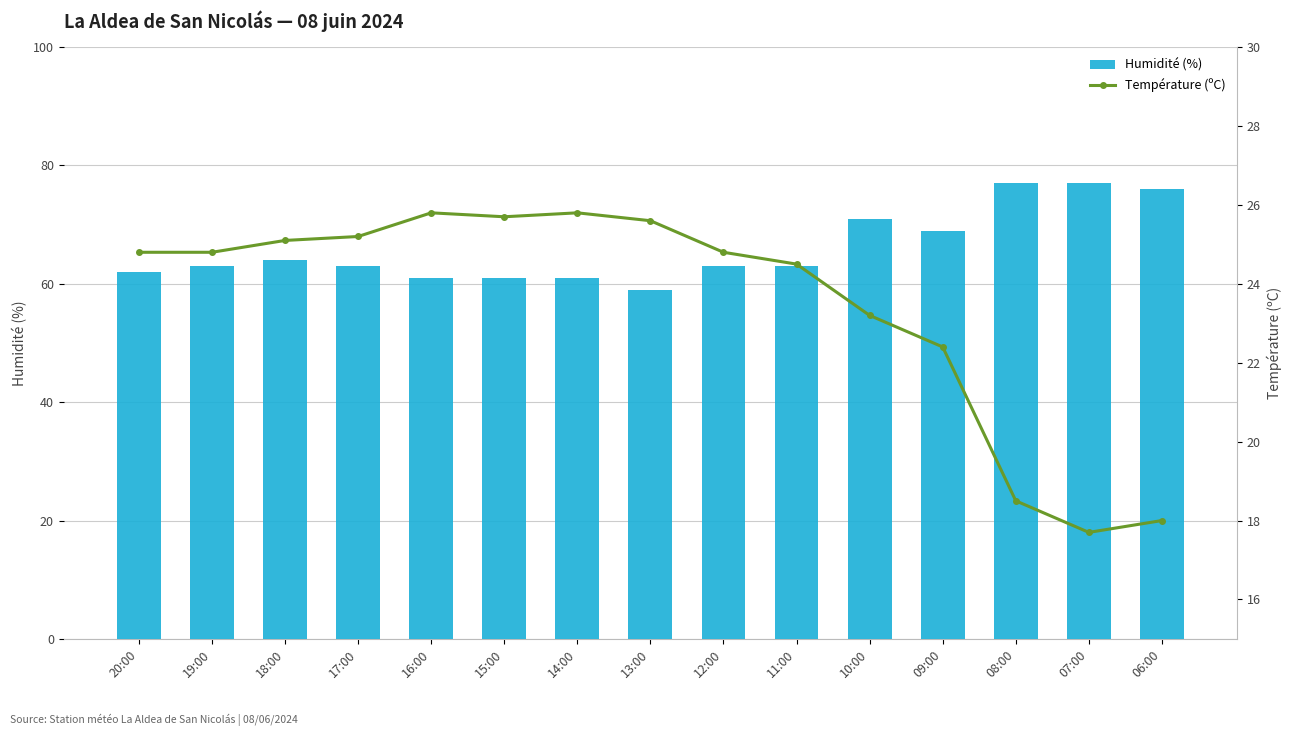

Does the chart contain any negative values?

No